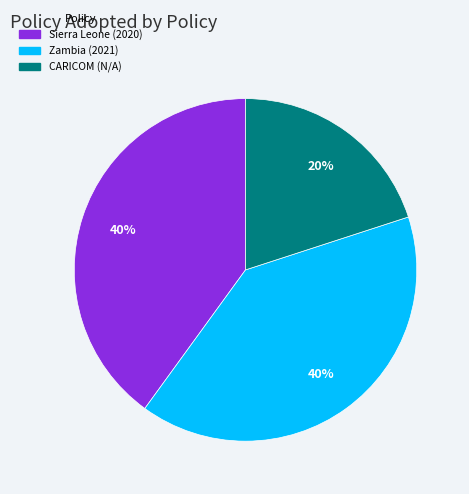

Does any single category account for the majority?

No